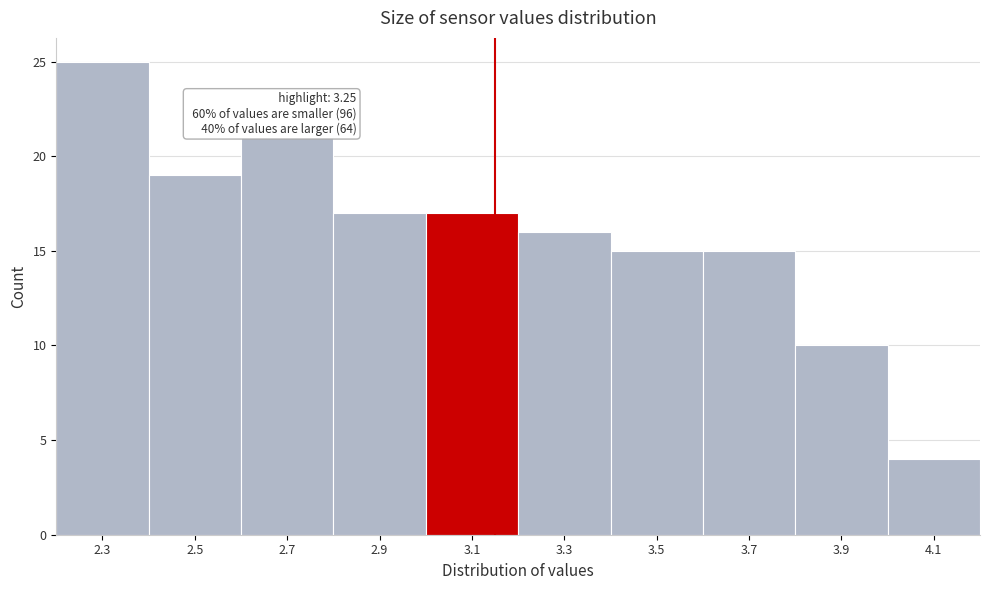

Reading left to right, extract all data points from this chart.

25	19	21	17	17	16	15	15	10	4